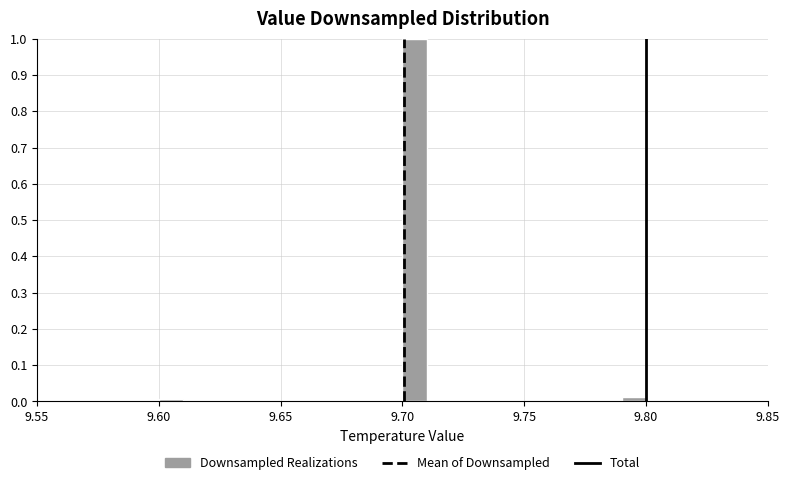

Read against the x-axis, roughly where is the centre of the tallest bar?

9.705